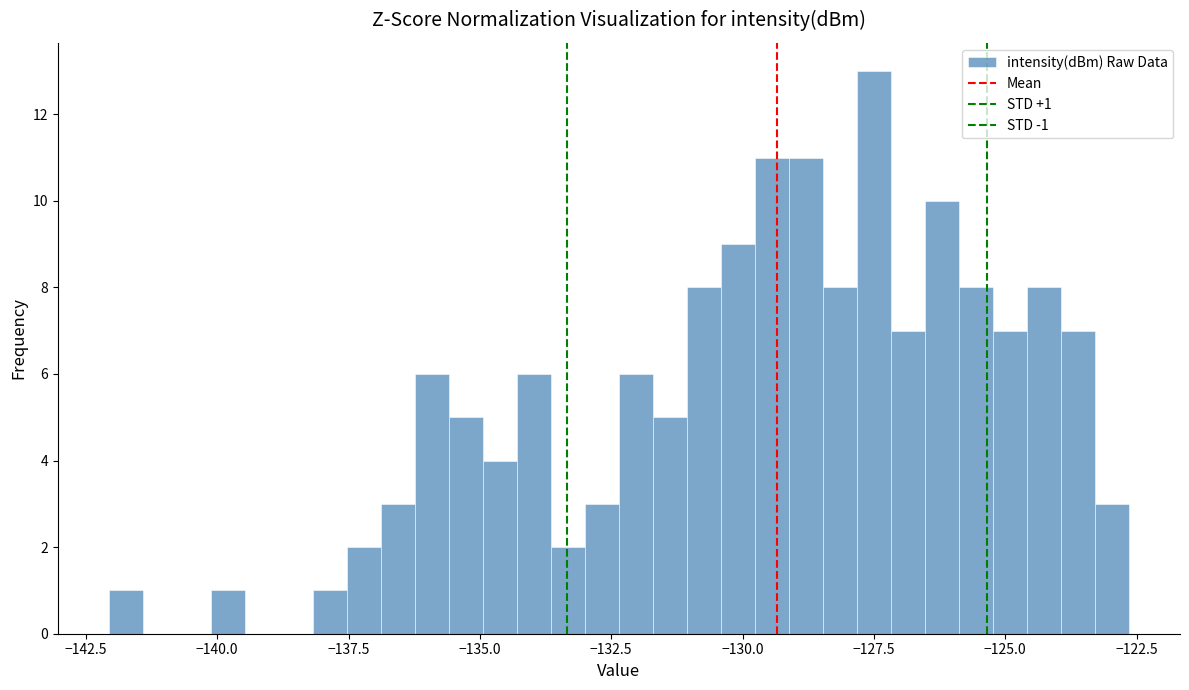

Around what value on the x-axis is the tallest bar? Give the approximate position of its centre, as read against the axis.

-127.5